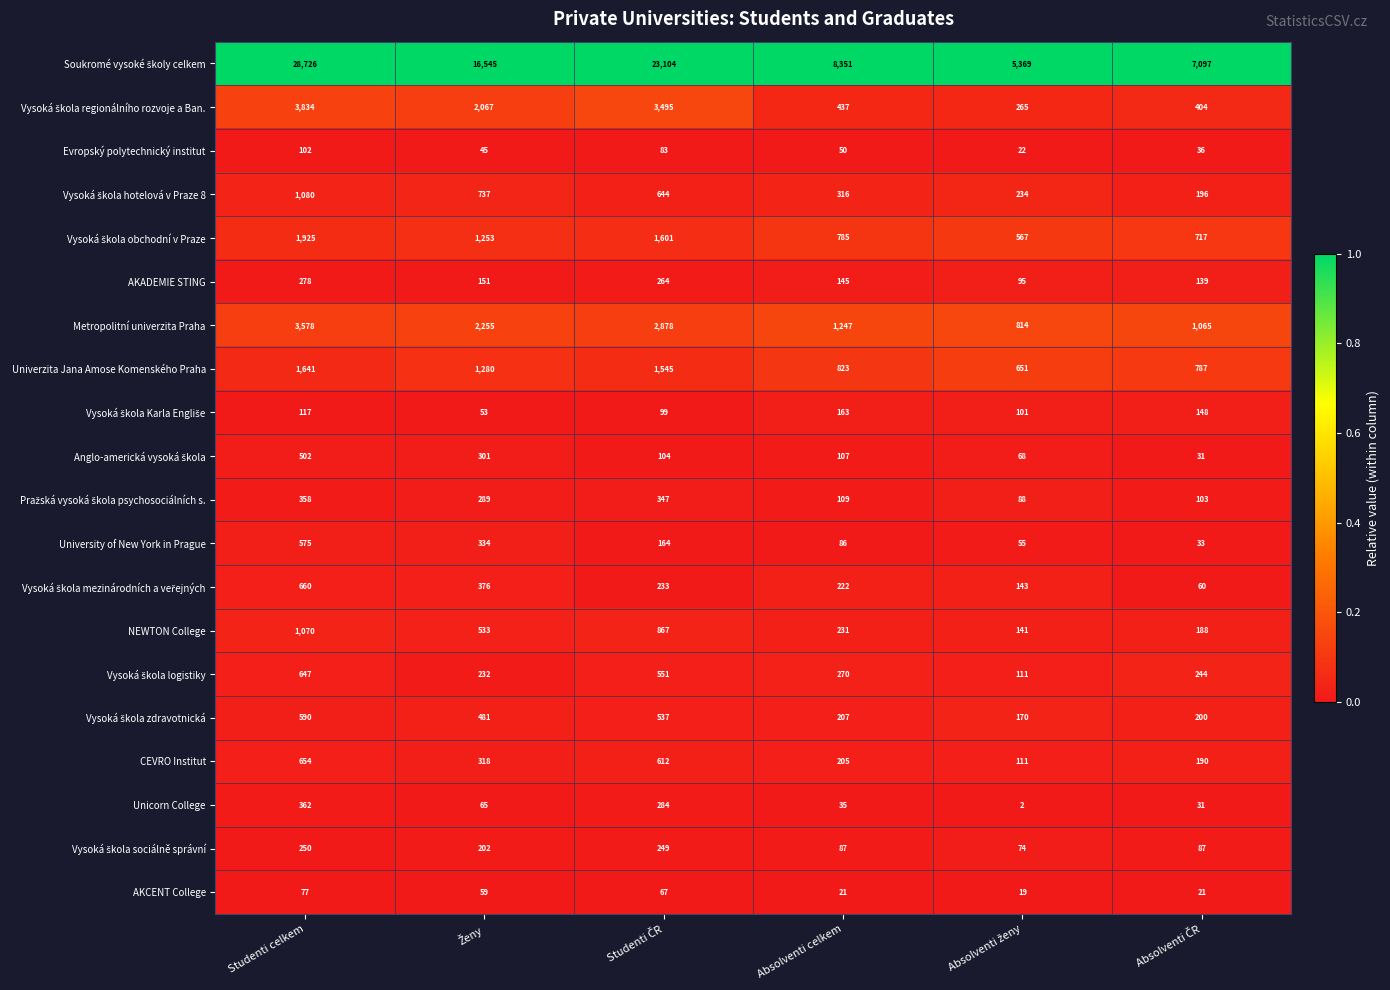

Read the University of New York in Prague value at Absolventi celkem.

86